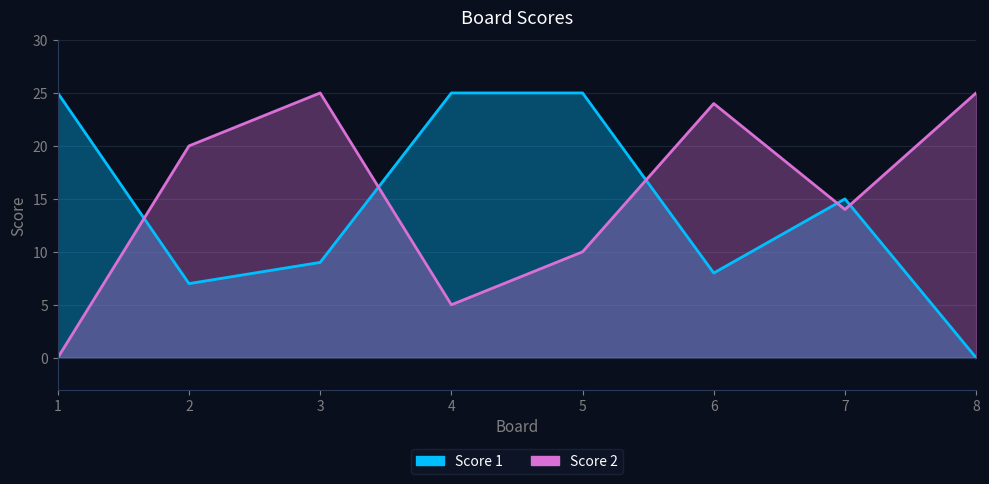

Which category has the lowest value in the Score 2 series?

1